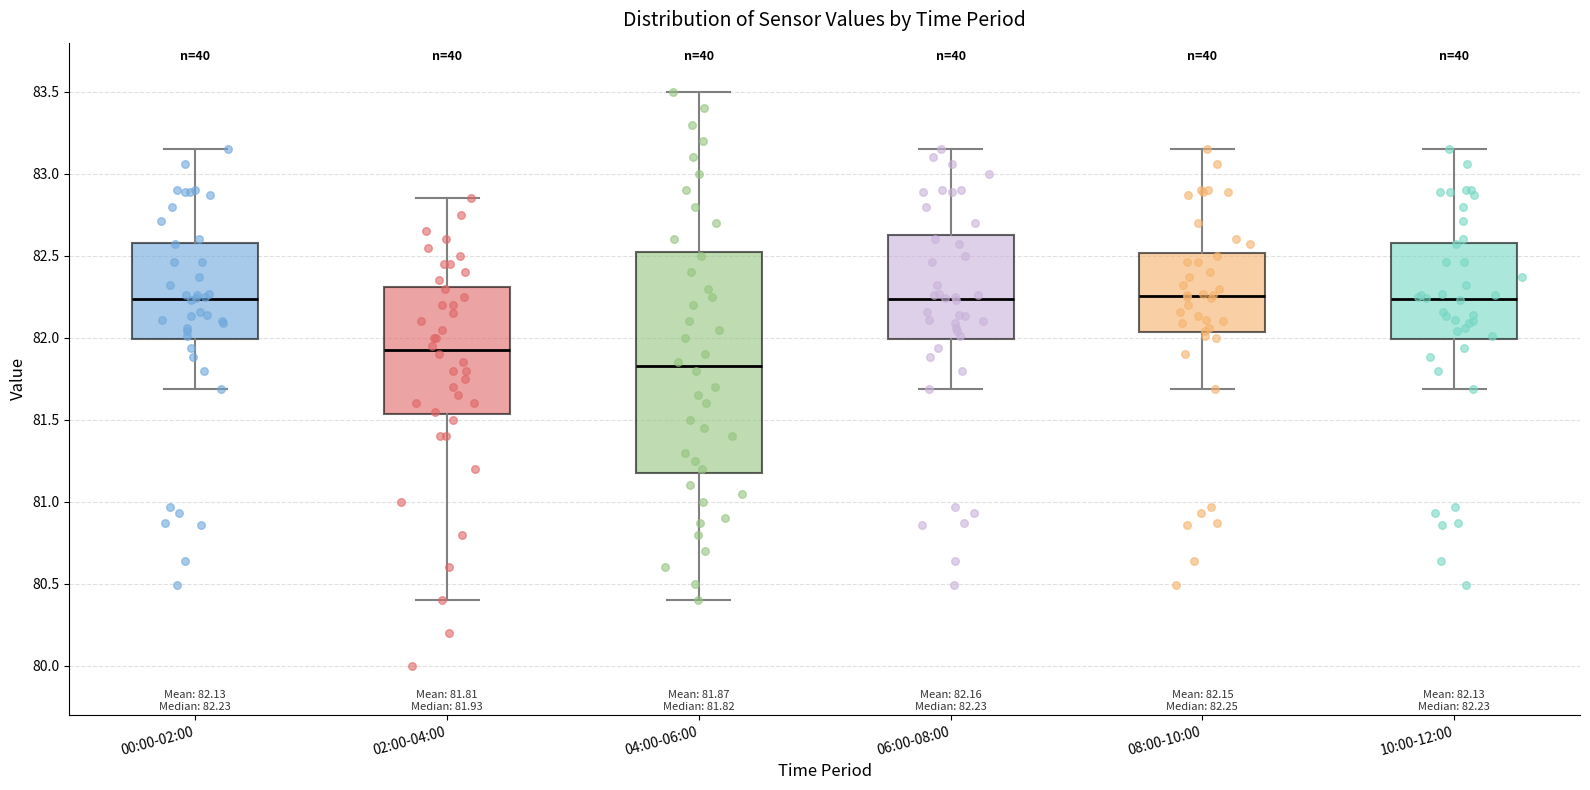

Comparing the boxes themselves (not the whiskers), which one is the tallest?

04:00-06:00